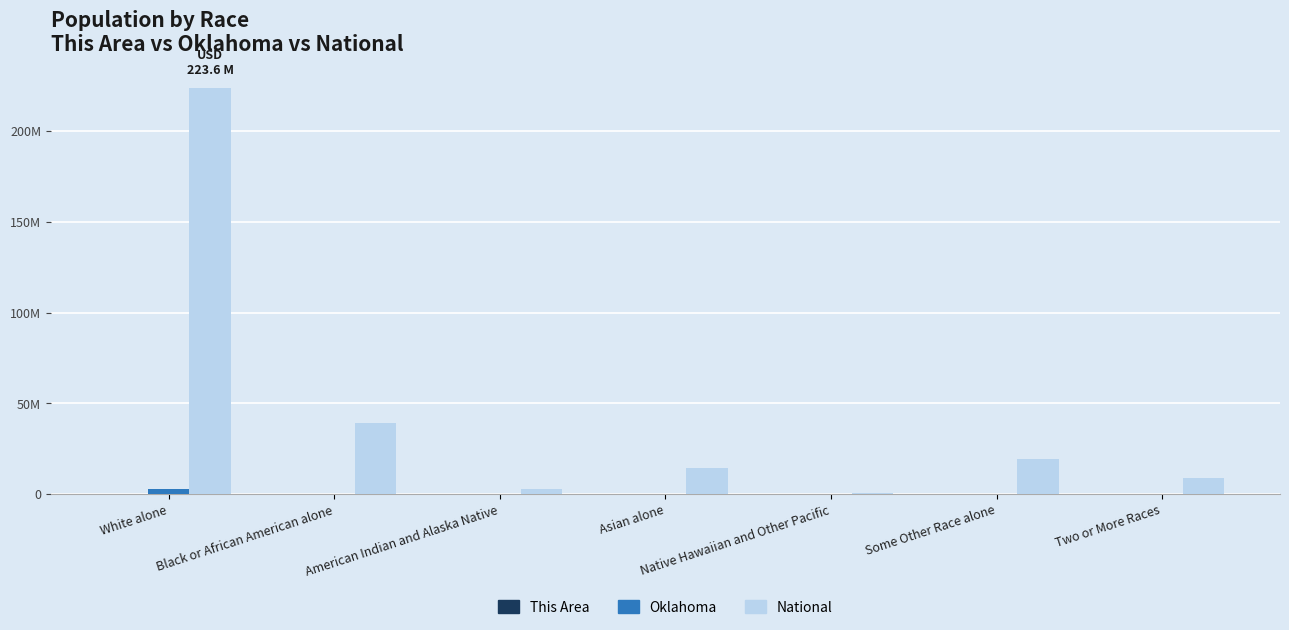

The Oklahoma series shows 340310 at Two or More Races. True or false?

False